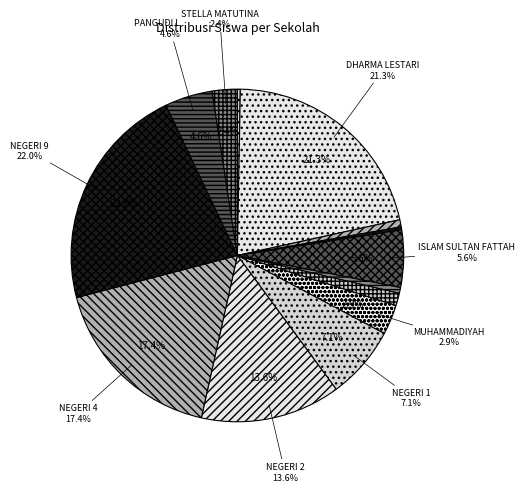

How many slices are in this pie chart?

14